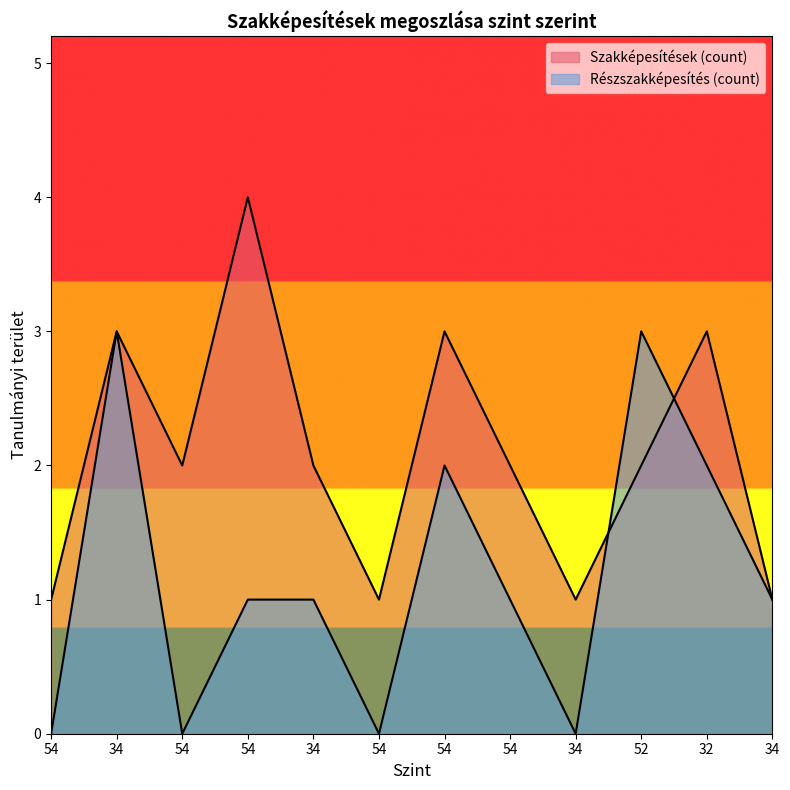

Is the value of Részszakképesítés (count) at 54 greater than the value of Szakképesítések (count) at 54?

No